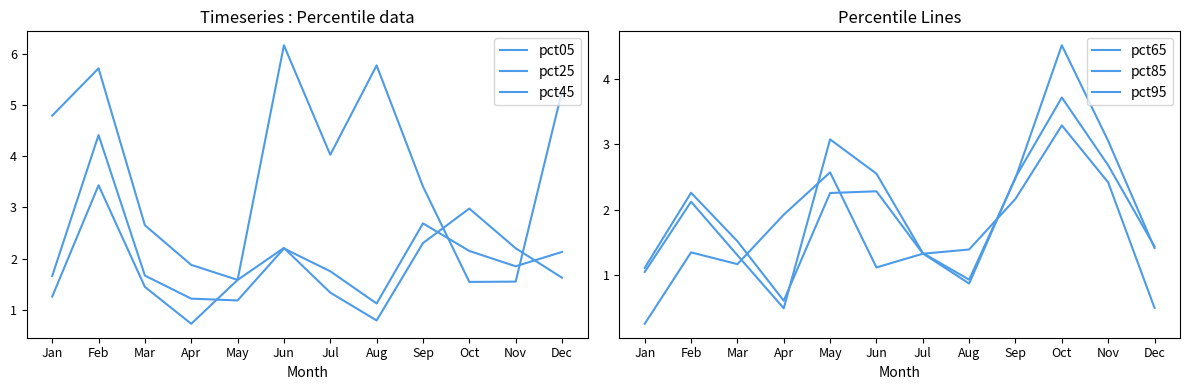

What value does the pct45 series have at Aug?

0.8